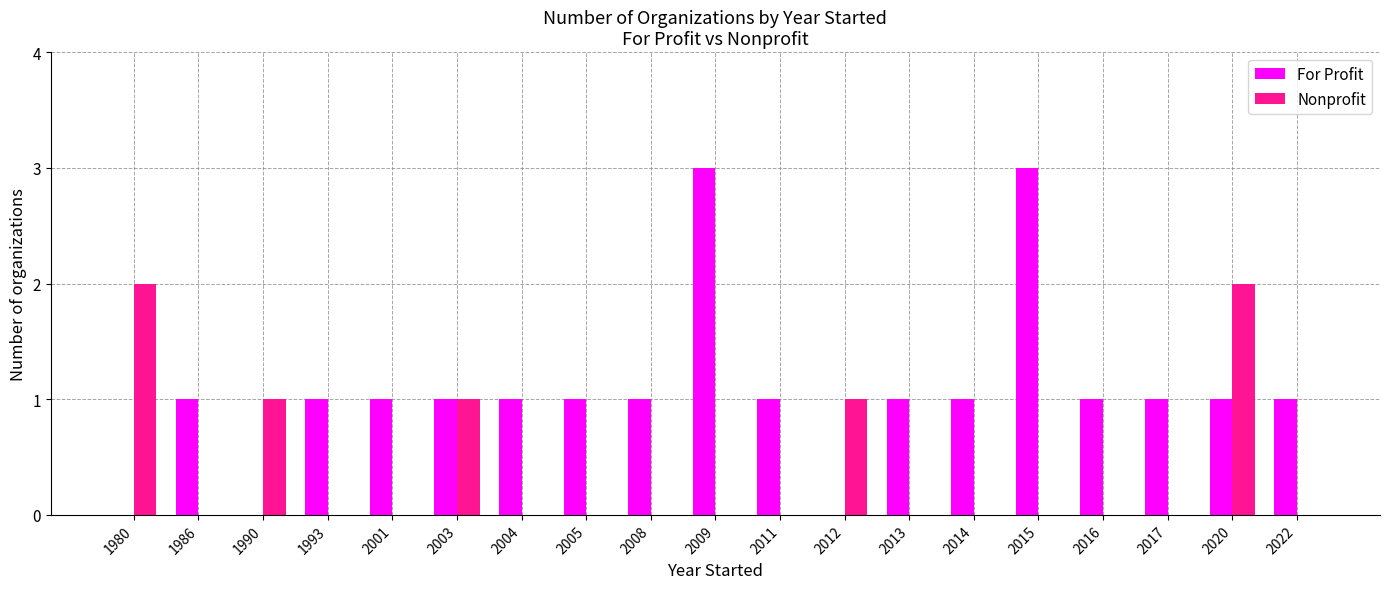

Reading left to right, list all the values displayed in this chart.

For Profit: 1980=0	1986=1	1990=0	1993=1	2001=1	2003=1	2004=1	2005=1	2008=1	2009=3	2011=1	2012=0	2013=1	2014=1	2015=3	2016=1	2017=1	2020=1	2022=1
Nonprofit: 1980=2	1986=0	1990=1	1993=0	2001=0	2003=1	2004=0	2005=0	2008=0	2009=0	2011=0	2012=1	2013=0	2014=0	2015=0	2016=0	2017=0	2020=2	2022=0